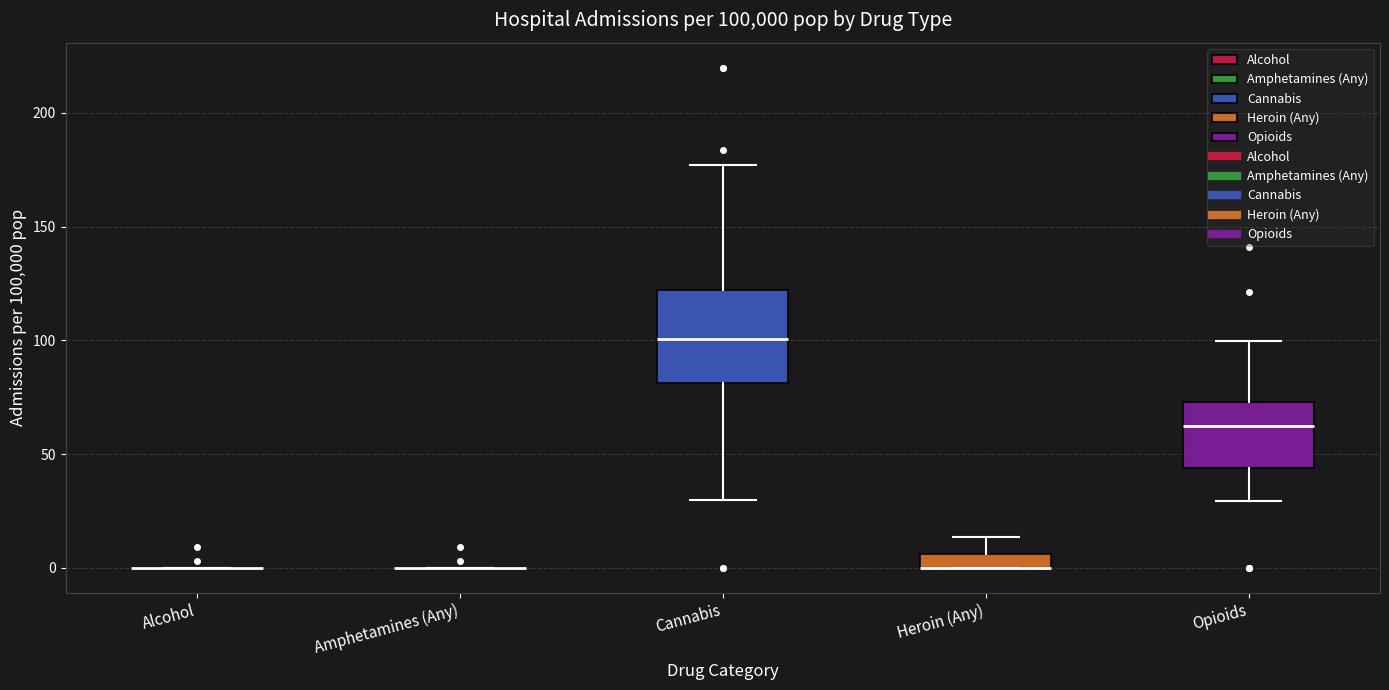

Comparing the boxes themselves (not the whiskers), which one is the tallest?

Cannabis